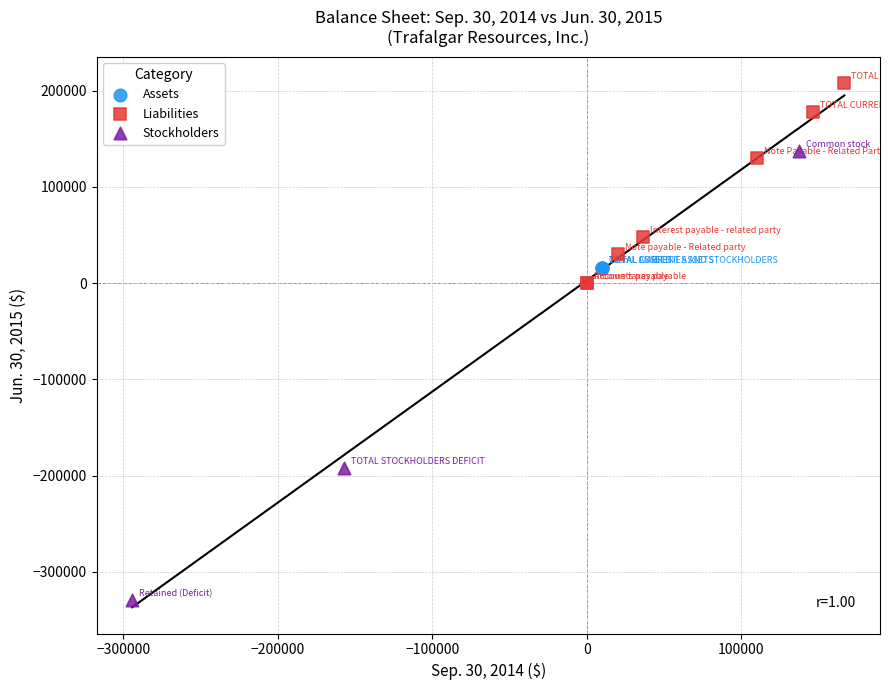

Which series contains the lowest Y value?

Stockholders